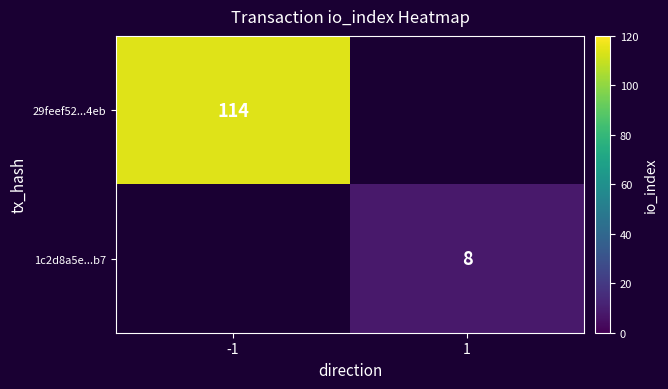

At how many categories does at least one series exceed 38?

1